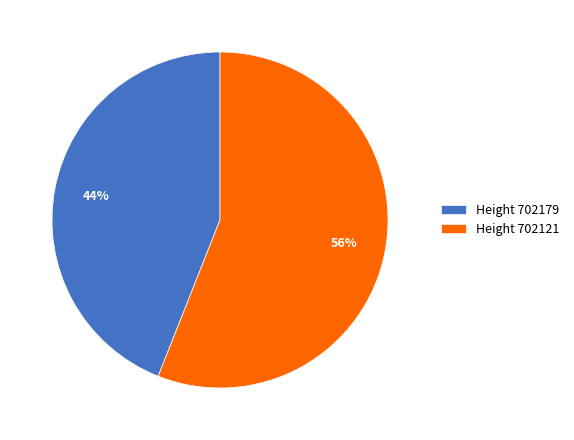

Combined, do Height 702179 and Height 702121 account for over 50%?

Yes